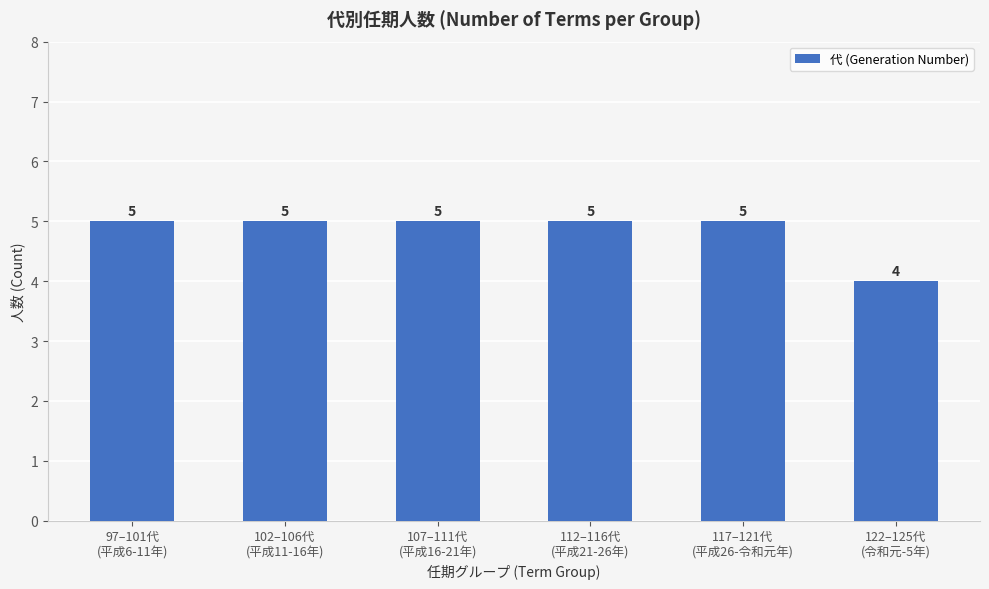

Does the chart contain any negative values?

No